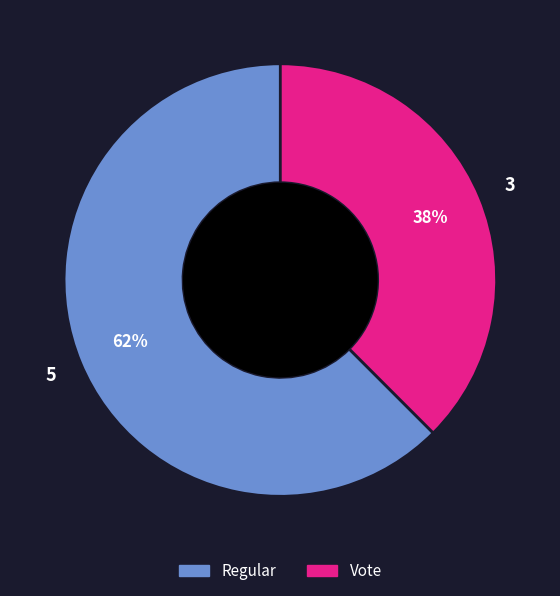

What is the ratio of the value at Vote to the value at Regular?

0.6